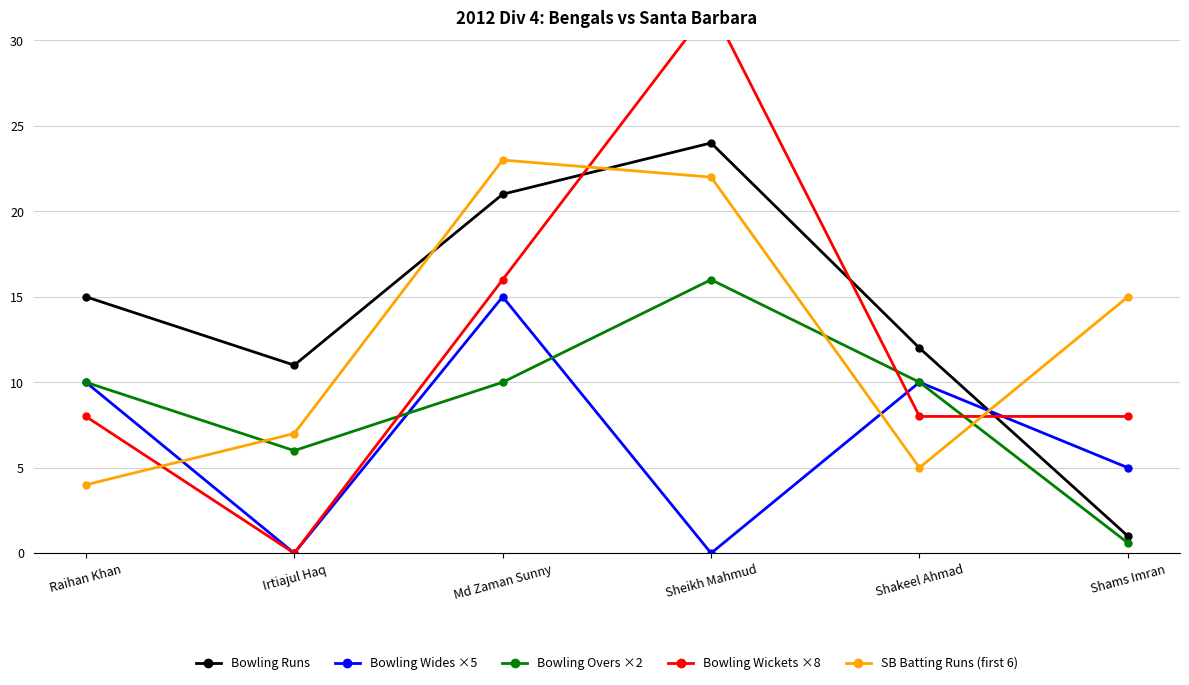

Does the chart have visible grid lines?

Yes